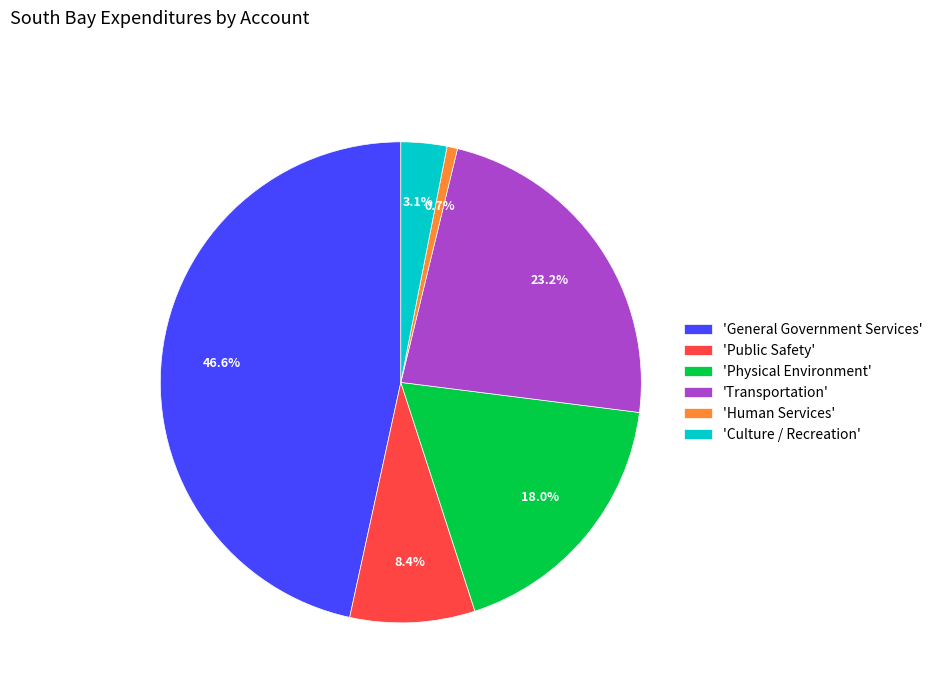

To the nearest percent, what is the difference between the largest and smallest slice percentages?

46%